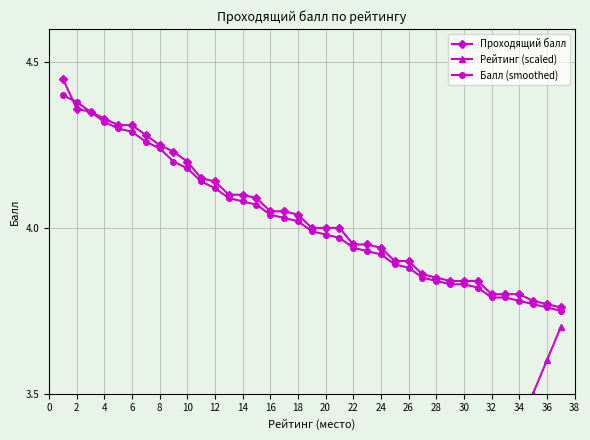

The value of Проходящий балл at 10 is 2.7. True or false?

False